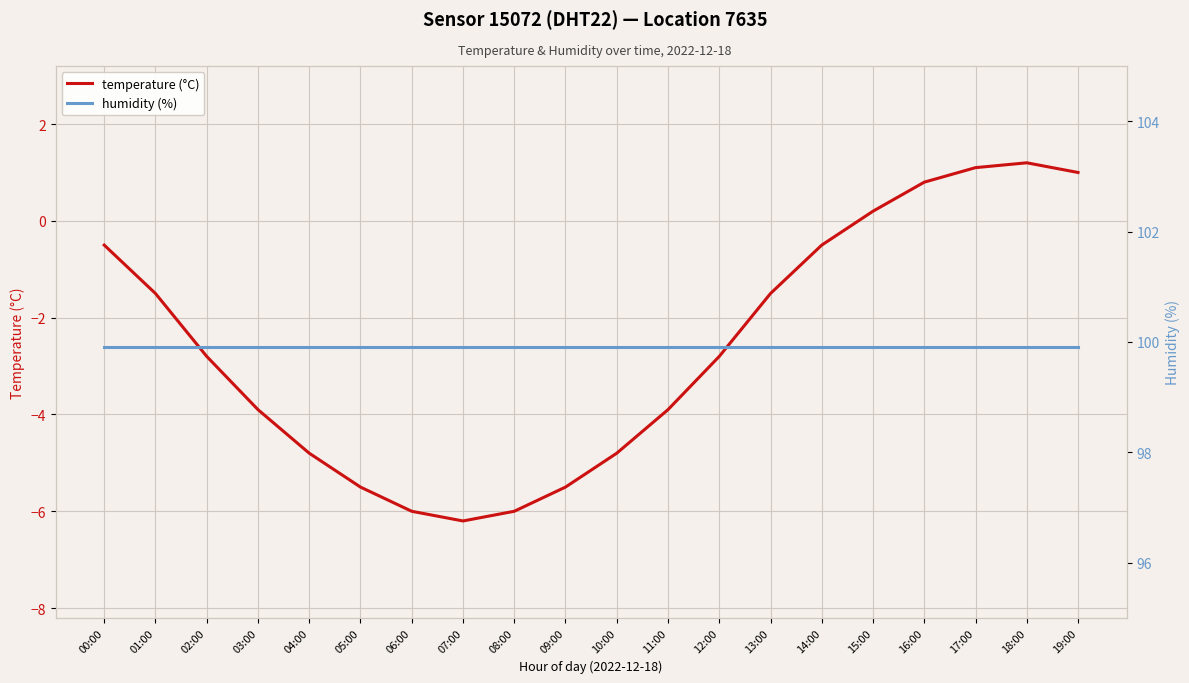

Which series has the widest spread of values?

temperature (°C)